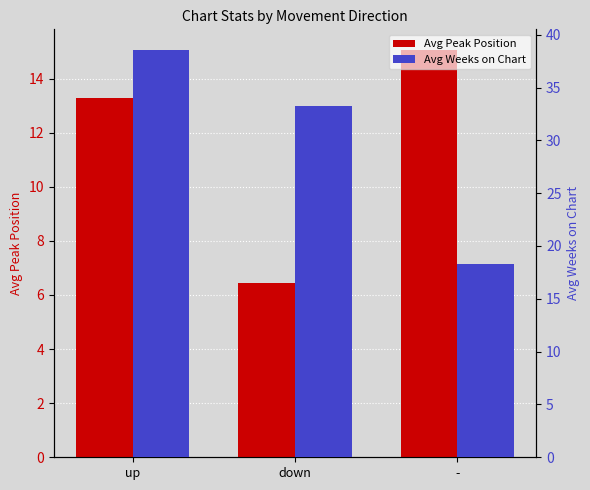

What is the value of the Avg Weeks on Chart bar at the 2nd from the left?

33.2